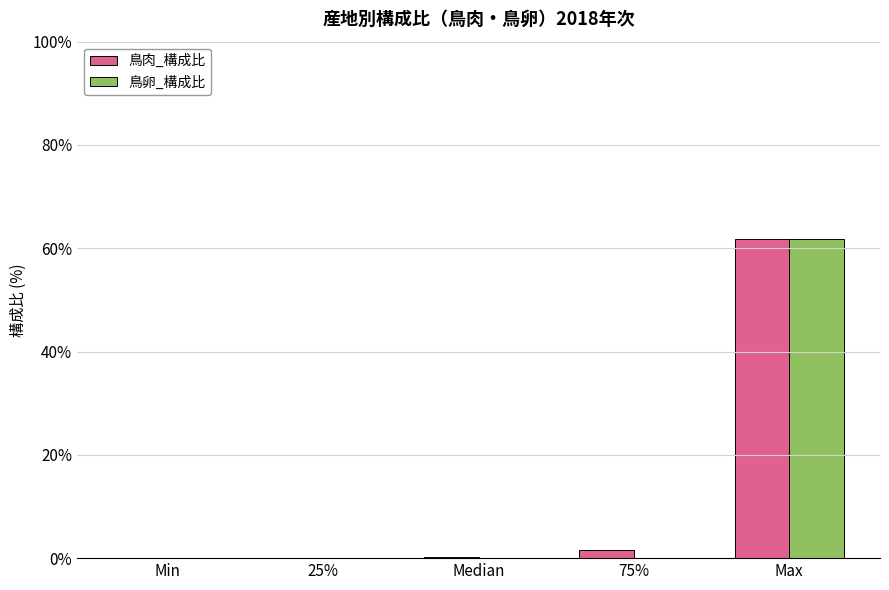

True or false: 鳥卵_構成比 has a value of 29.1 at Median.

False